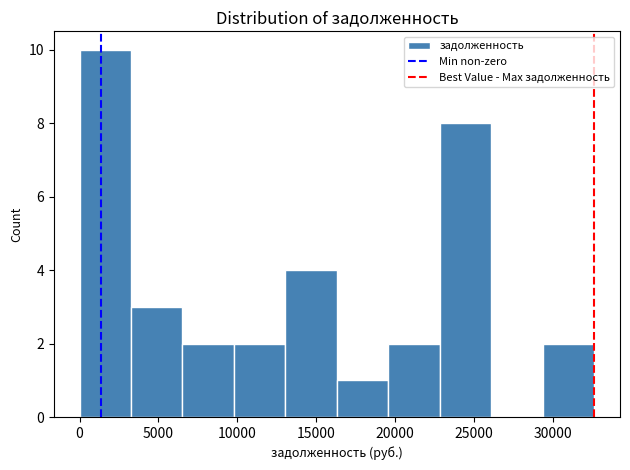

Reading left to right, transcribe this chart: for each bar, give the range it covers on the x-axis and its height. Neither the bar edges nor the heights are printed on the chart, so give them approximately, as read against the axes.

0 to 3500: 10
3500 to 6500: 3
6500 to 10000: 2
10000 to 13000: 2
13000 to 16500: 4
16500 to 19500: 1
19500 to 23000: 2
23000 to 26000: 8
26000 to 29500: 0
29500 to 32500: 2